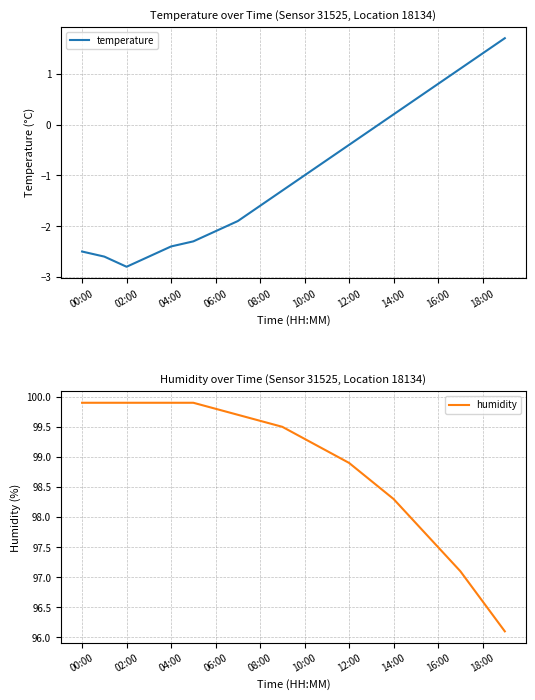

True or false: temperature has a value of -0.2 at 13.

False